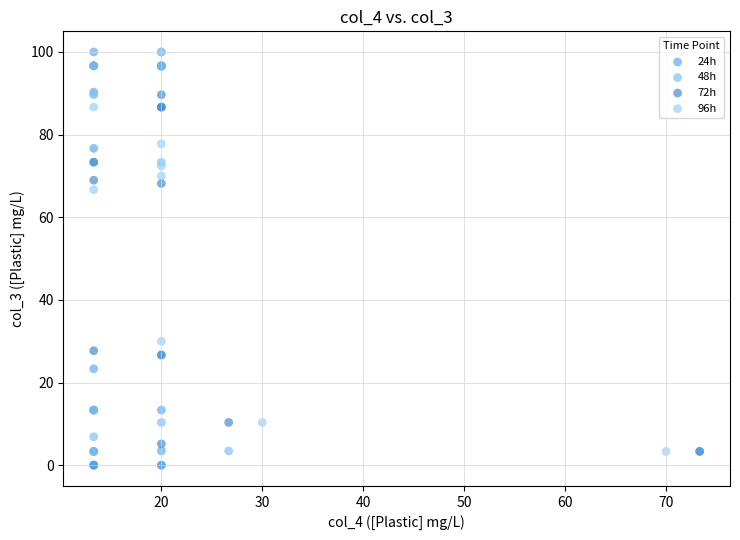

What are all the series names shown in the legend?

24h, 48h, 72h, 96h